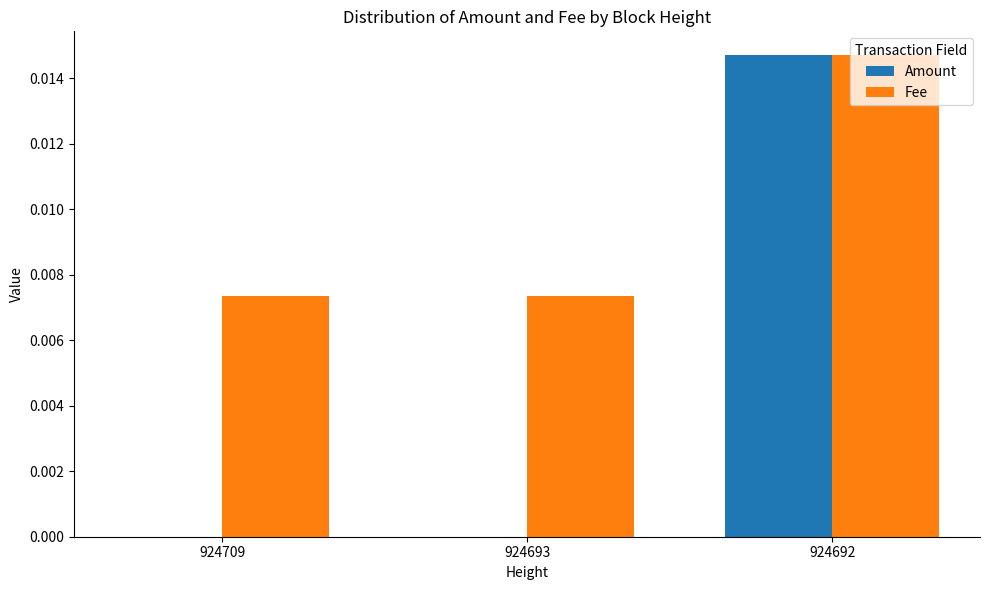

Is the value of Amount at 924693 greater than the value of Fee at 924692?

No